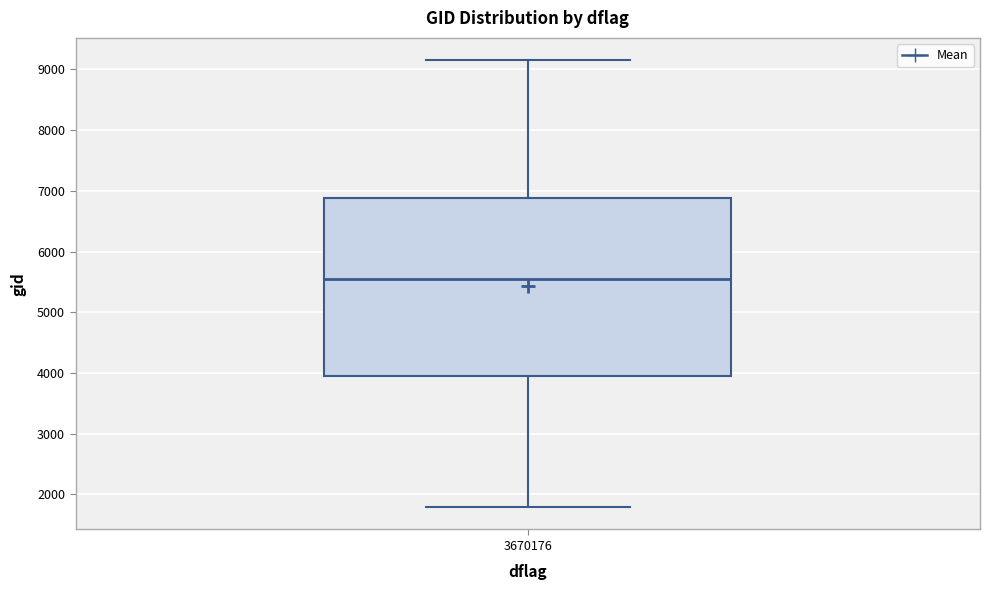

Where is the upper edge of the box at x = 3670176 on the y-axis? The values are not printed on the chart, so give them approximately, as read against the axis.

6900